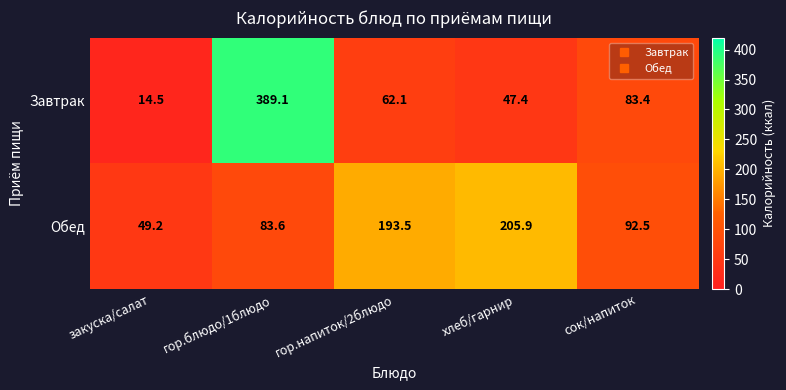

Is it true that Обед equals 312.5 at гор.напиток/2блюдо?

False